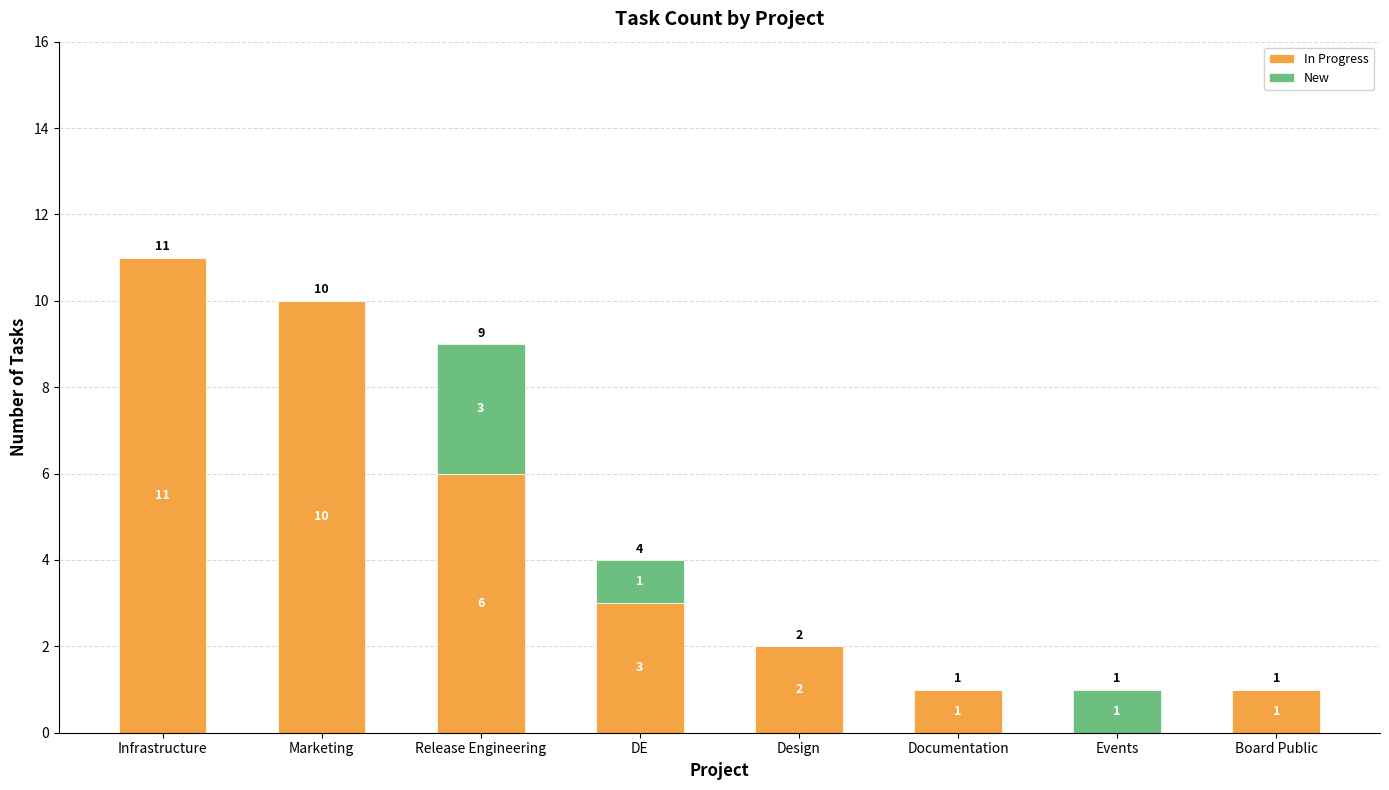

At which category is the sum across all series the highest?

Infrastructure